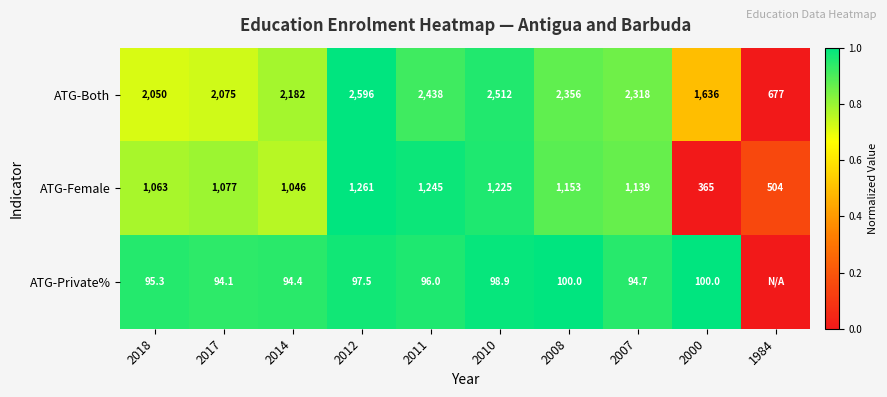

Between 2018 and 2017, which series saw the biggest shift?

ATG-Both